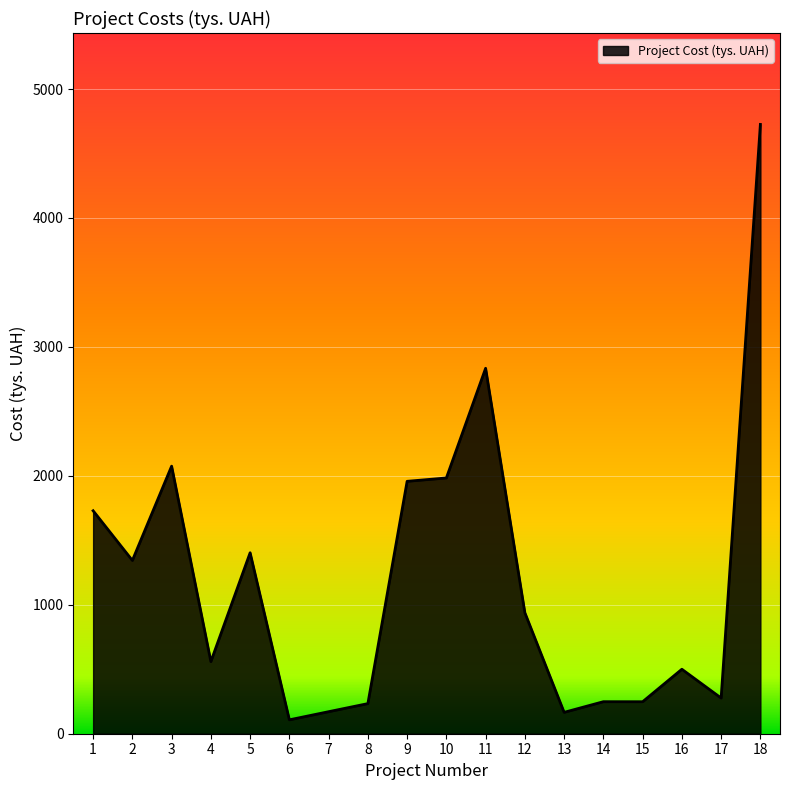

Between 17 and 4, which is larger?

4